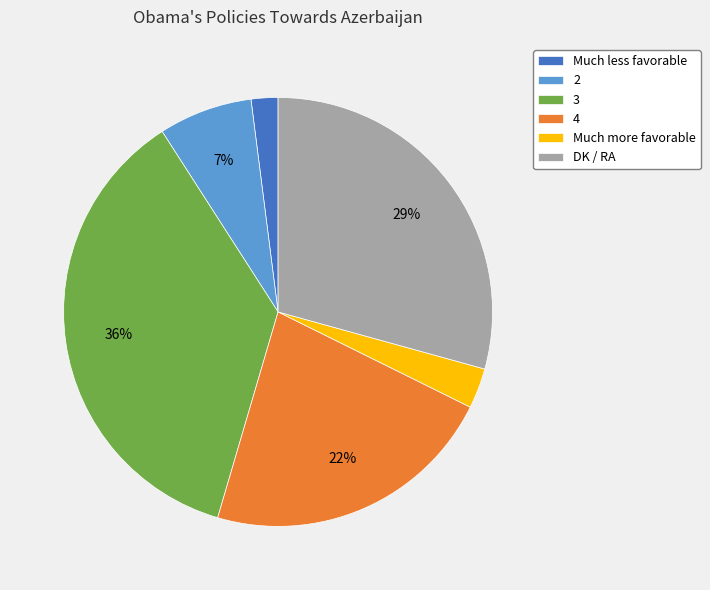

To the nearest percent, what is the difference between the 2 and 4 slice percentages?

15%